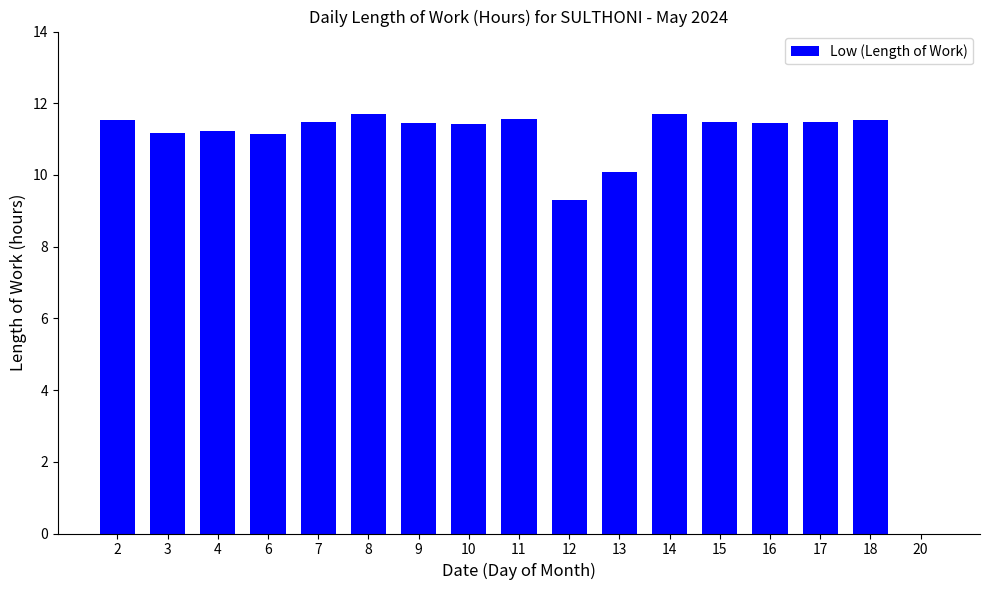

What is the ratio of the value at 4 to the value at 8?

1.0